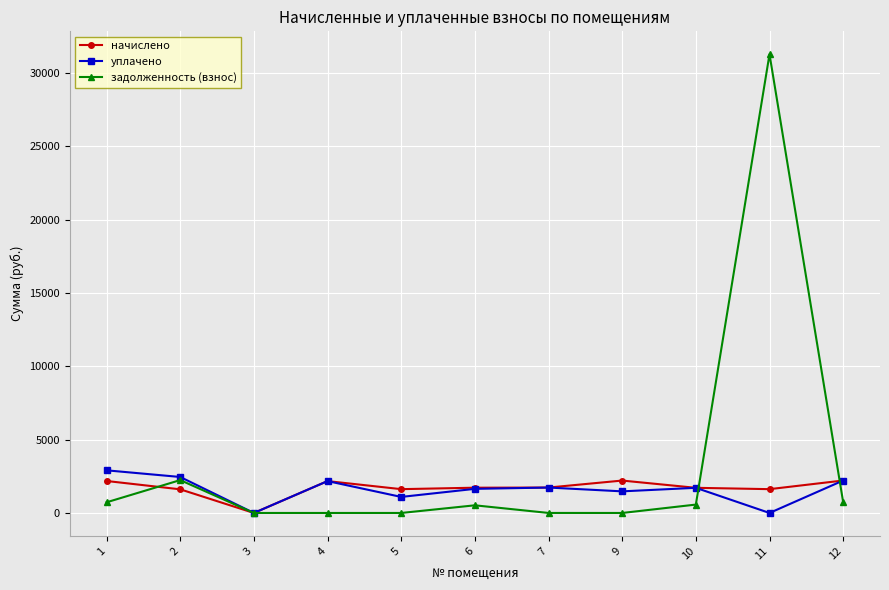

What is the difference between the maximum and minimum values in the начислено series?

2214.3